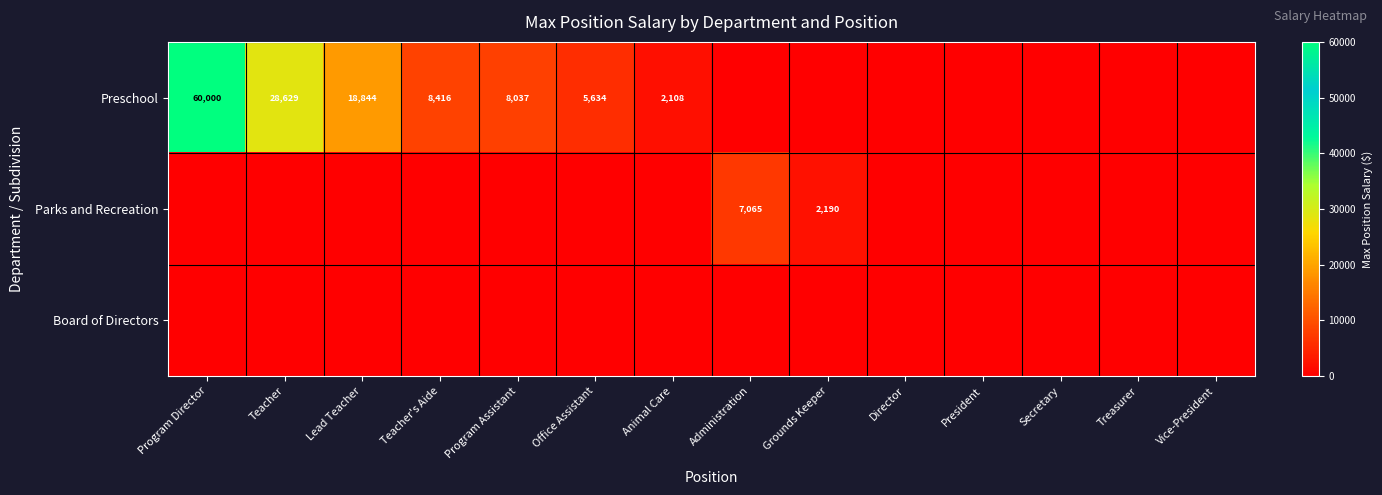

At which category does the chart reach its peak across all series?

Program Director